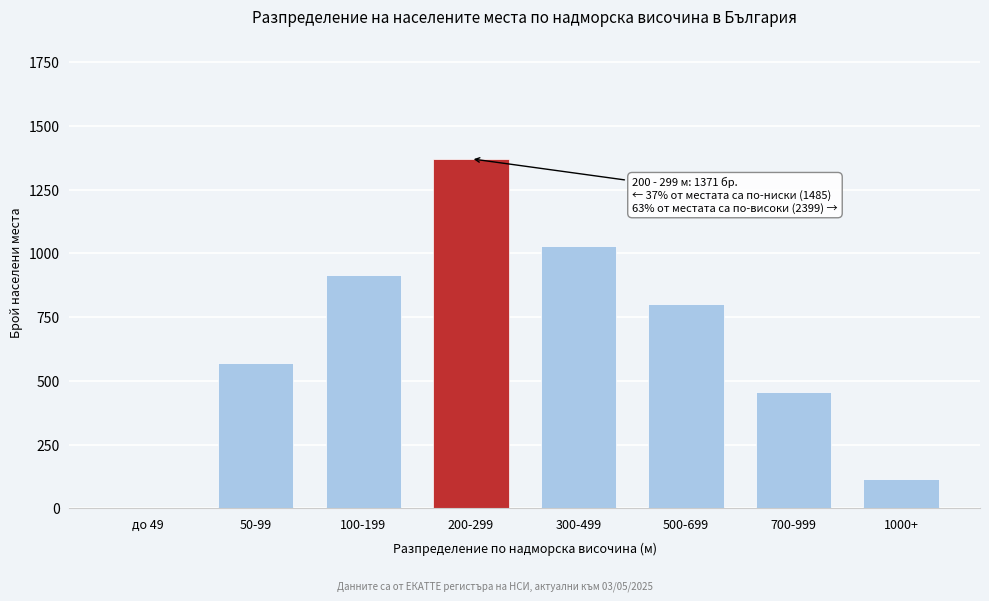

At which category does the chart reach its peak across all series?

200-299